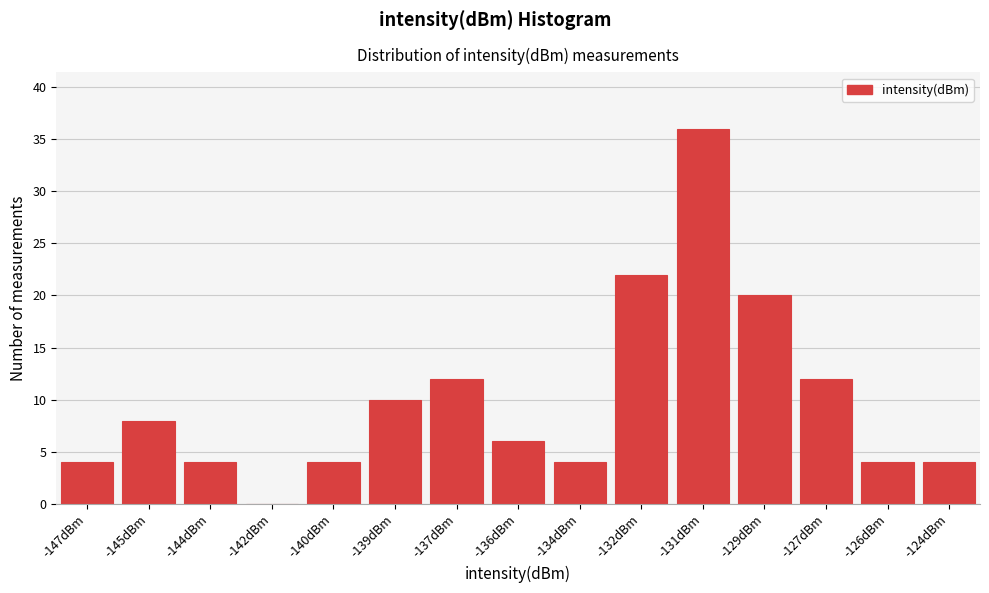

Reading left to right, what are all the values shown in this chart?

-147dBm=4	-145dBm=8	-144dBm=4	-142dBm=0	-140dBm=4	-139dBm=10	-137dBm=12	-136dBm=6	-134dBm=4	-132dBm=22	-131dBm=36	-129dBm=20	-127dBm=12	-126dBm=4	-124dBm=4